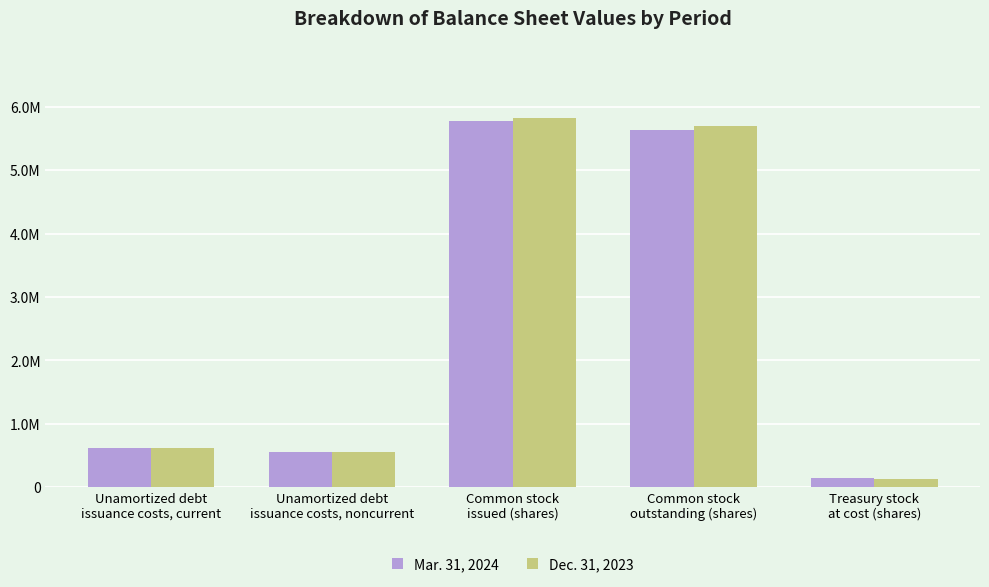

Does the chart contain any negative values?

No